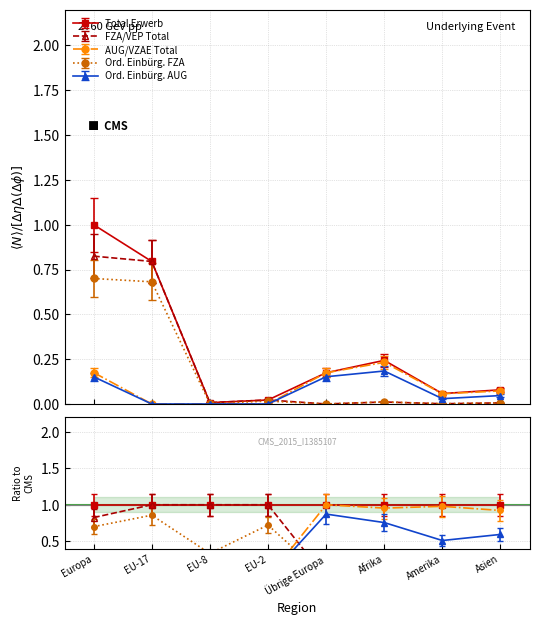

What are all the series names shown in the legend?

Total Erwerb, FZA/VEP Total, AUG/VZAE Total, Ord. Einbürg. FZA, Ord. Einbürg. AUG